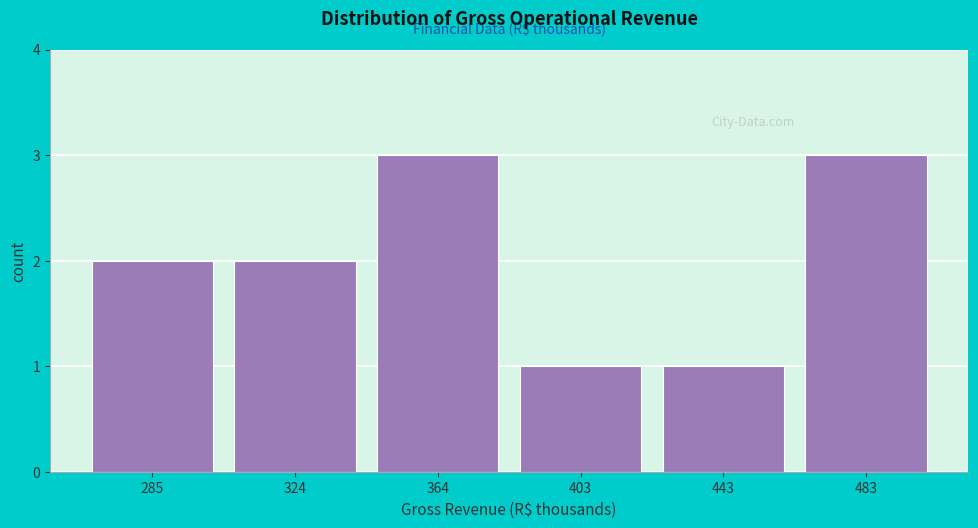

Reading left to right, what are all the values shown in this chart?

285=2	324=2	364=3	403=1	443=1	483=3